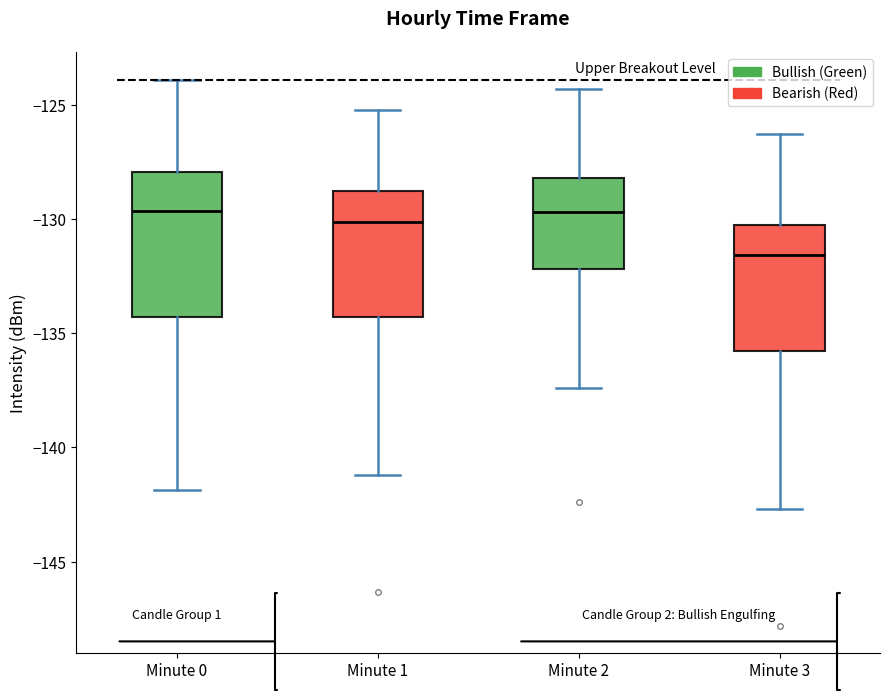

Reading left to right, transcribe this box plot: for each box, give where its median line is, the range the box spans, and where its two whiskers end, as read against the y-axis. The values are not printed on the chart, so give them approximately, as read against the axis.

Minute 0: median -129.5, box -134.5 to -128.0, whiskers -142.0 to -124.0
Minute 1: median -130.0, box -134.5 to -129.0, whiskers -141.0 to -125.5
Minute 2: median -129.5, box -132.0 to -128.0, whiskers -137.5 to -124.5
Minute 3: median -131.5, box -136.0 to -130.0, whiskers -142.5 to -126.5